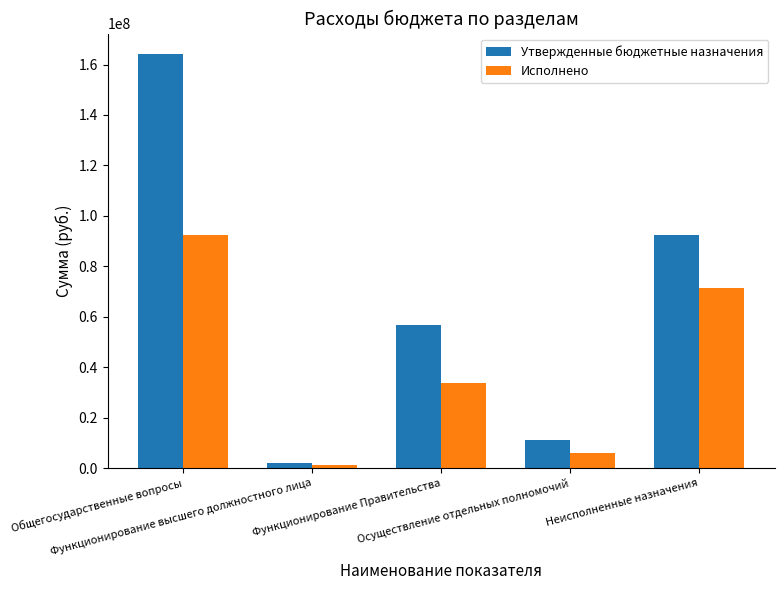

At which label does Исполнено reach its minimum?

Функционирование высшего должностного лица